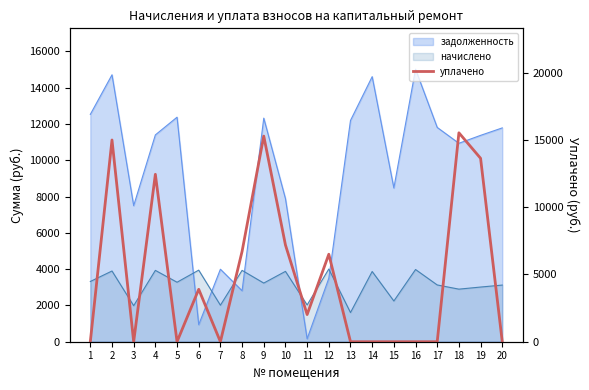

List the labels in order of value, largest first.

18, 9, 2, 19, 4, 10, 8, 12, 6, 11, 1, 3, 5, 7, 13, 14, 15, 16, 17, 20